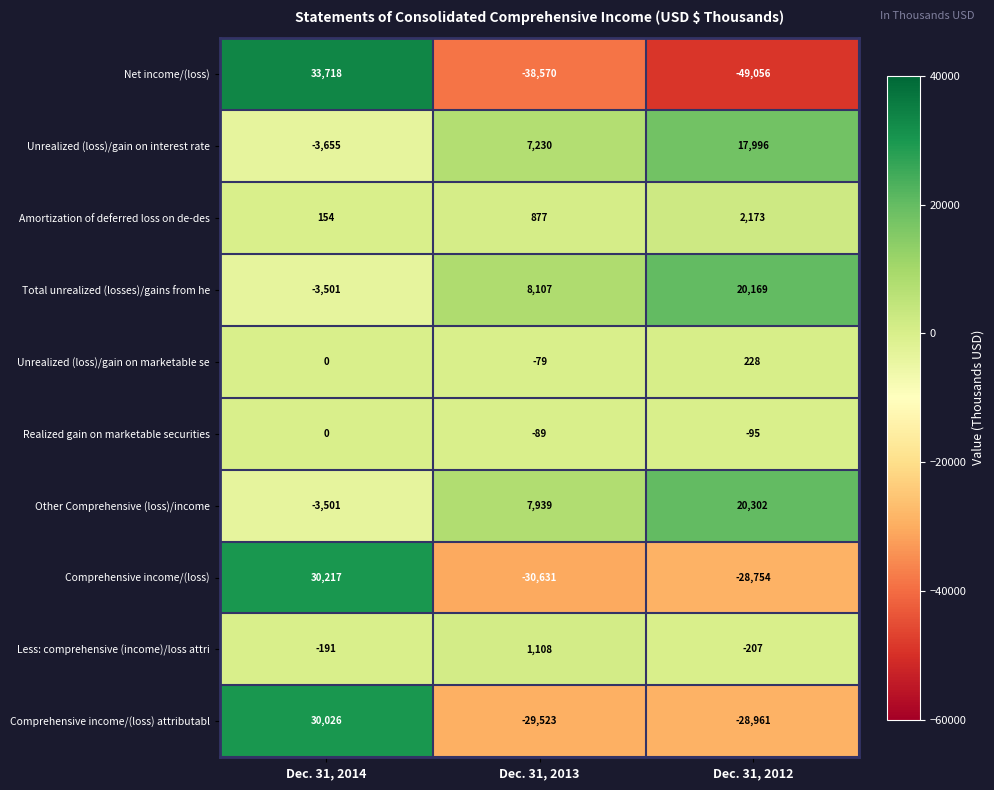

What is the difference between the maximum and minimum values in the Amortization of deferred loss on de-des series?

2019